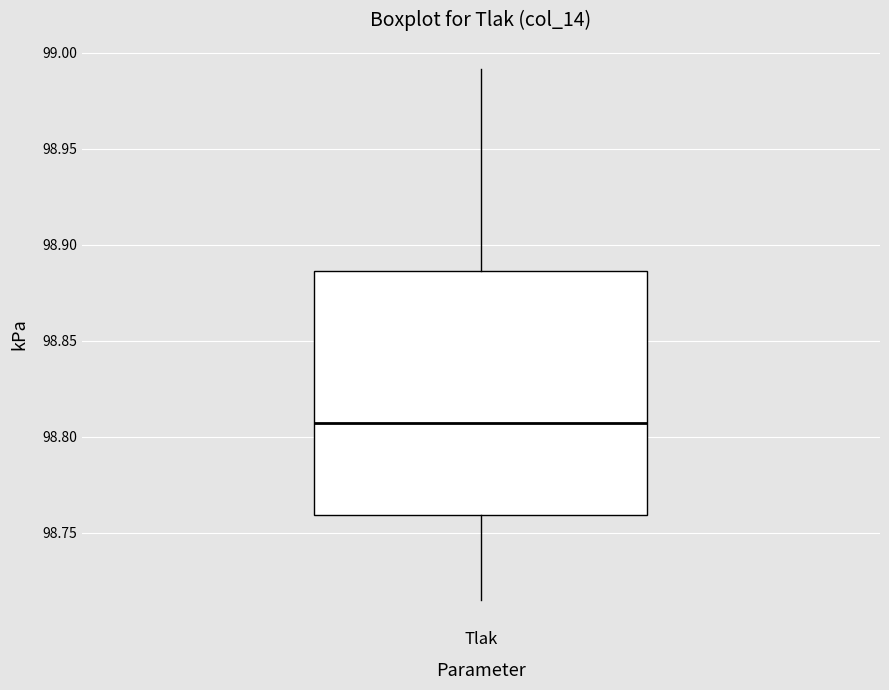

Read this box plot against the y-axis: the position of the median line, the range covered by the box, and the ends of both whiskers. The values are not printed on the chart, so give them approximately, as read against the axis.

median 98.805, box 98.760 to 98.885, whiskers 98.715 to 98.990